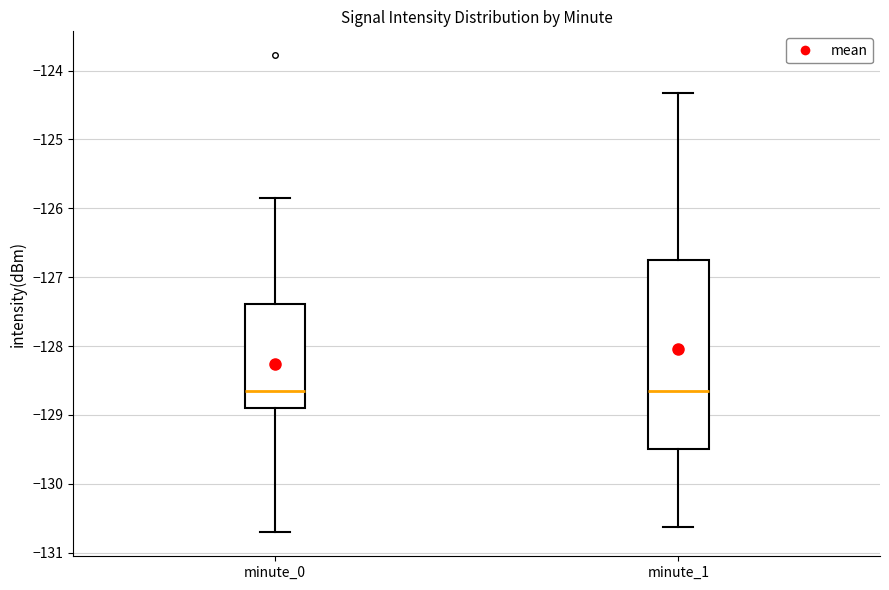

Reading left to right, read every box against the y-axis: the position of its median line, the range the box covers, and the ends of its whiskers. The values are not printed on the chart, so give them approximately, as read against the axis.

minute_0: median -128.6, box -128.9 to -127.4, whiskers -130.7 to -125.8
minute_1: median -128.6, box -129.5 to -126.7, whiskers -130.6 to -124.3